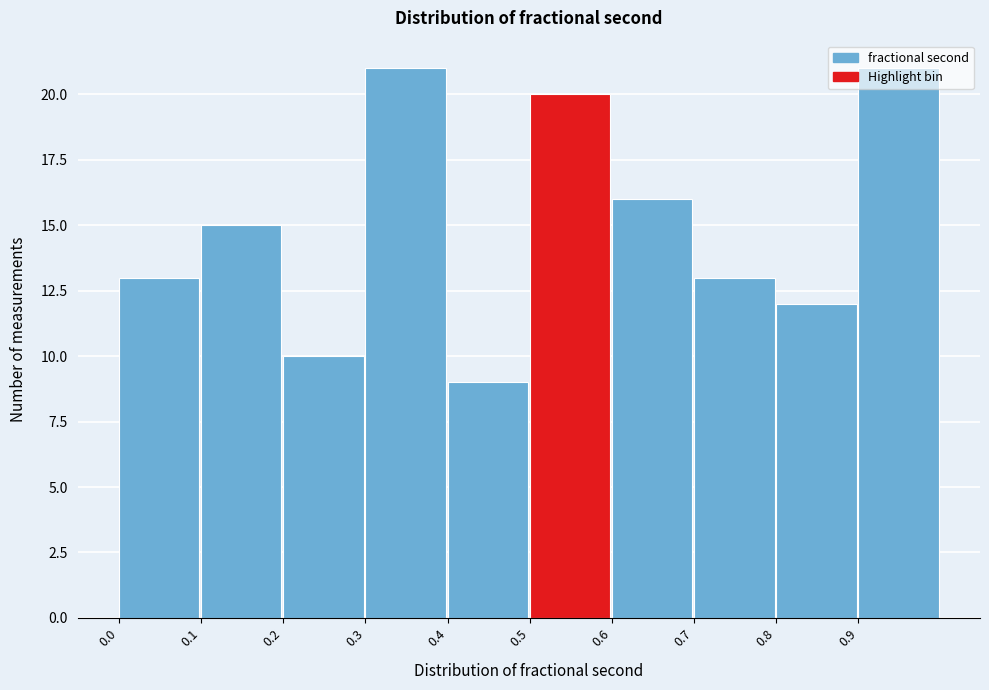

Reading left to right, transcribe this chart: for each bar, give the range it covers on the x-axis and its height. The values are not printed on the chart, so give them approximately, as read against the axis.

0.0 to 0.1: 13
0.1 to 0.2: 15
0.2 to 0.3: 10
0.3 to 0.4: 21
0.4 to 0.5: 9
0.5 to 0.6: 20
0.6 to 0.7: 16
0.7 to 0.8: 13
0.8 to 0.9: 12
0.9 to 1.0: 21